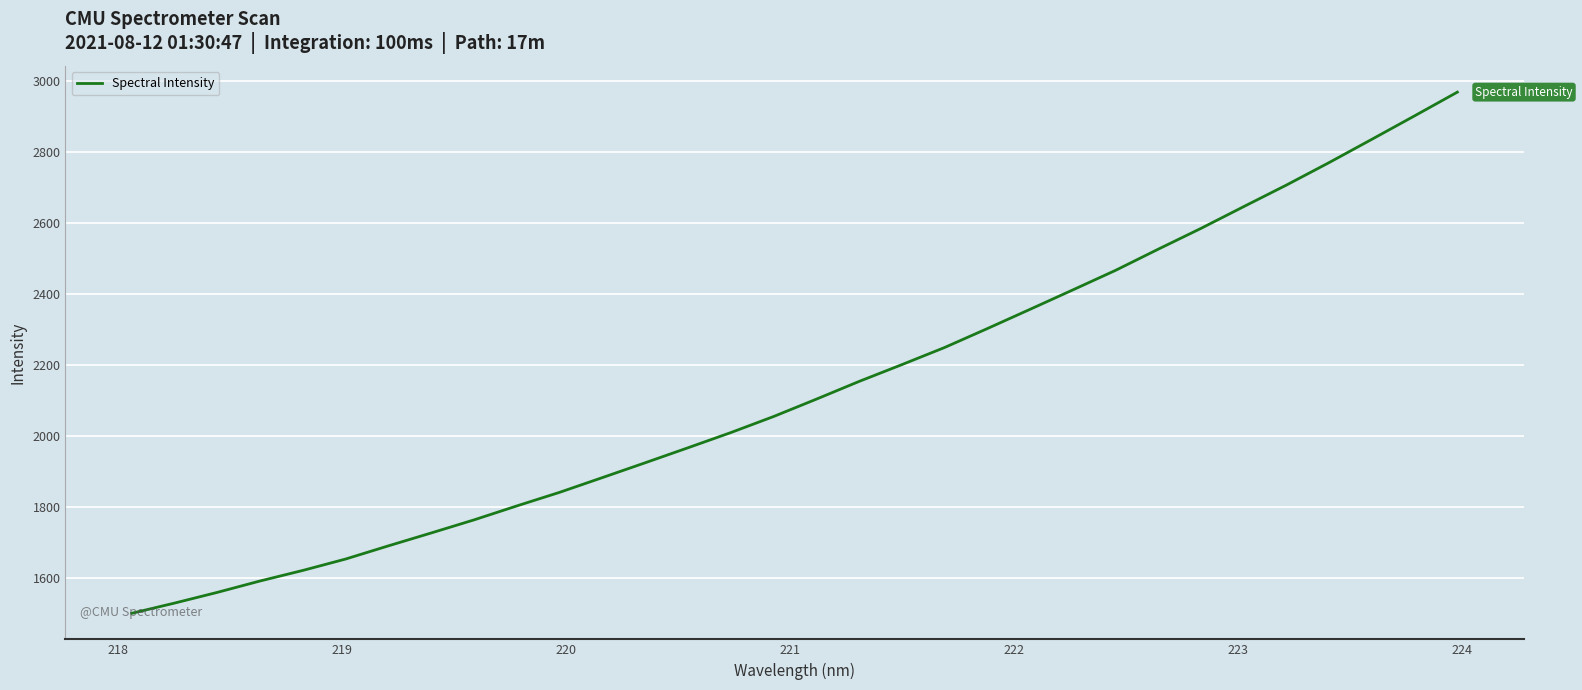

What is the difference between the maximum and minimum values?

1467.6